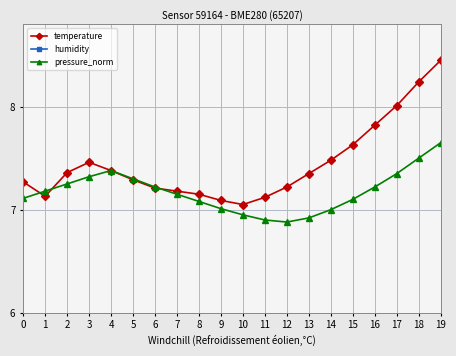

What is the lowest value of the temperature series?

7.0